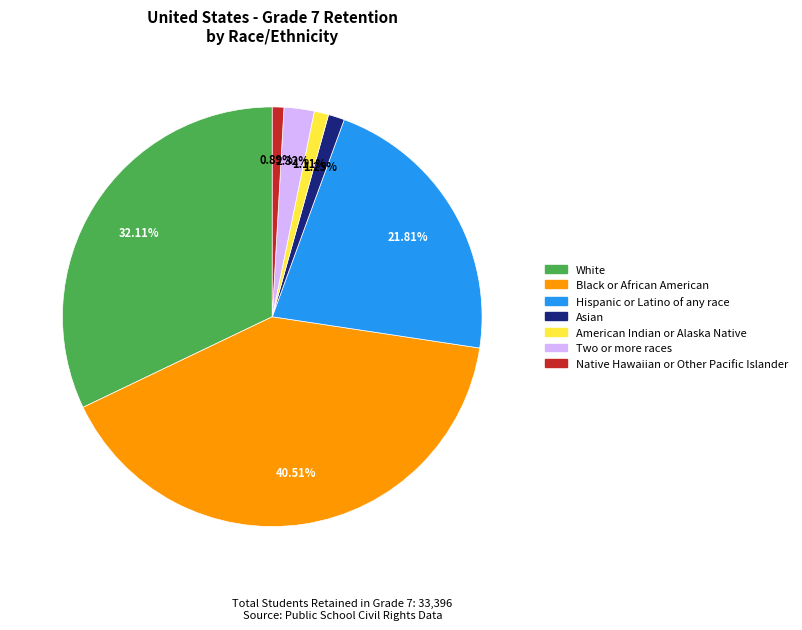

To the nearest percent, what percentage of the pie is American Indian or Alaska Native?

1%